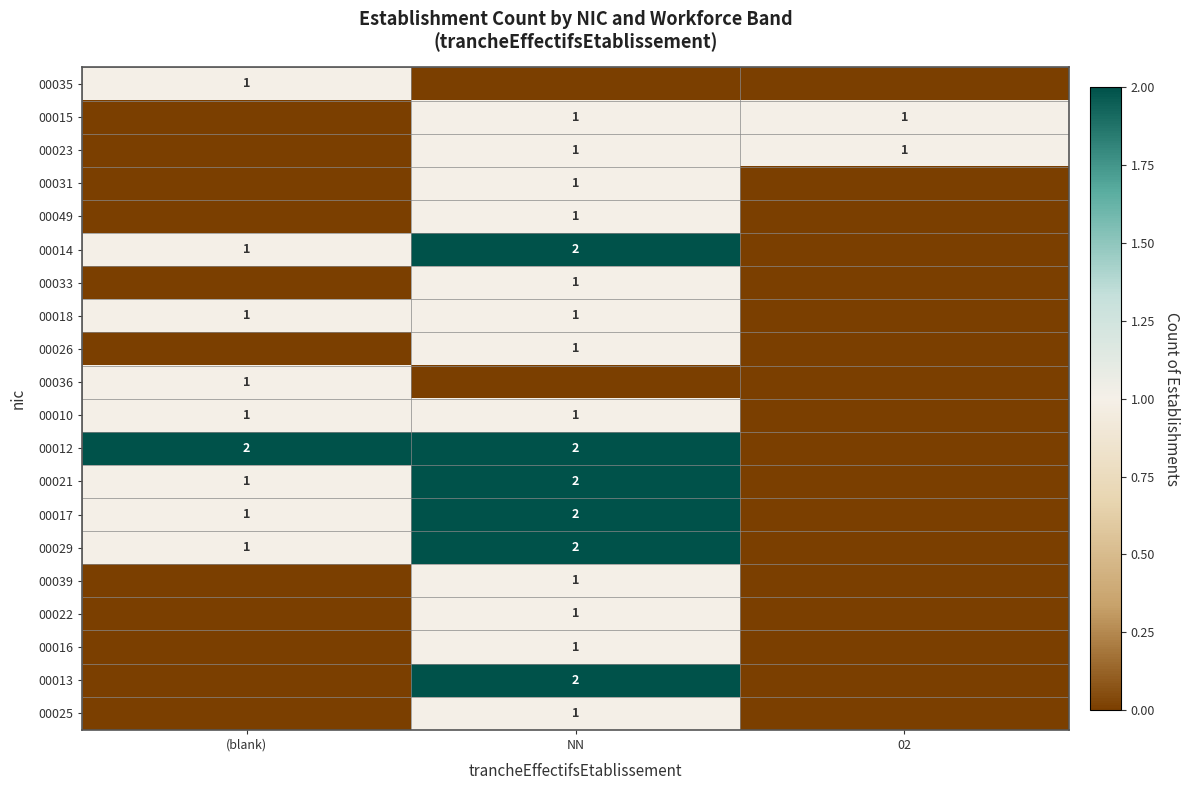

At how many categories does at least one series exceed 0?

3